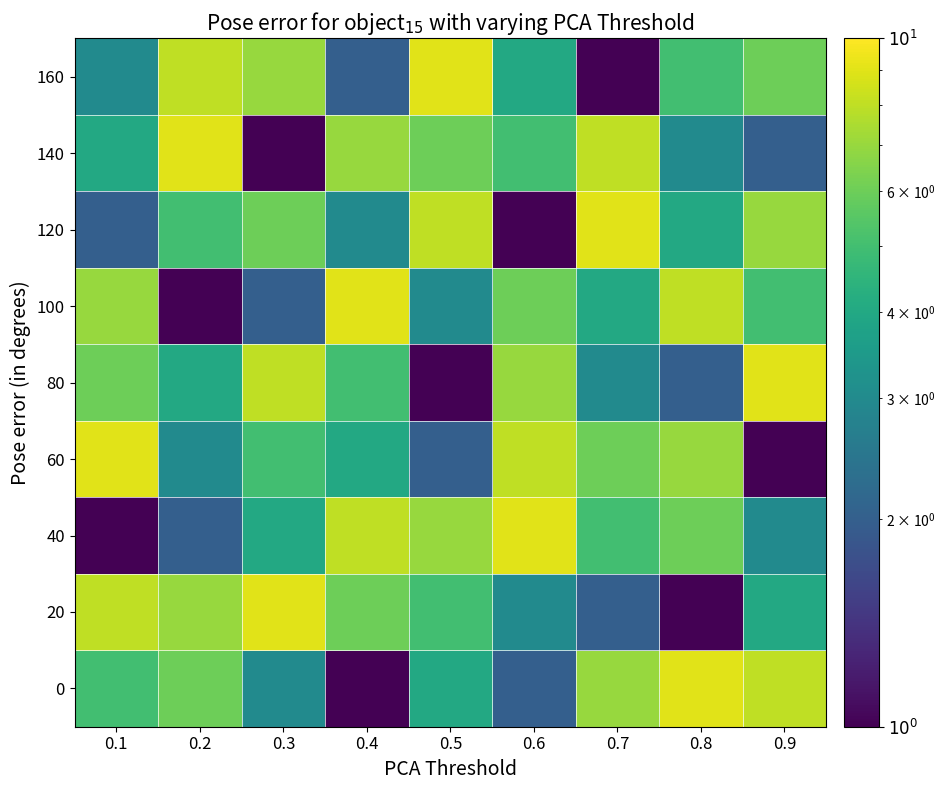

How many distinct data groups are displayed?

9